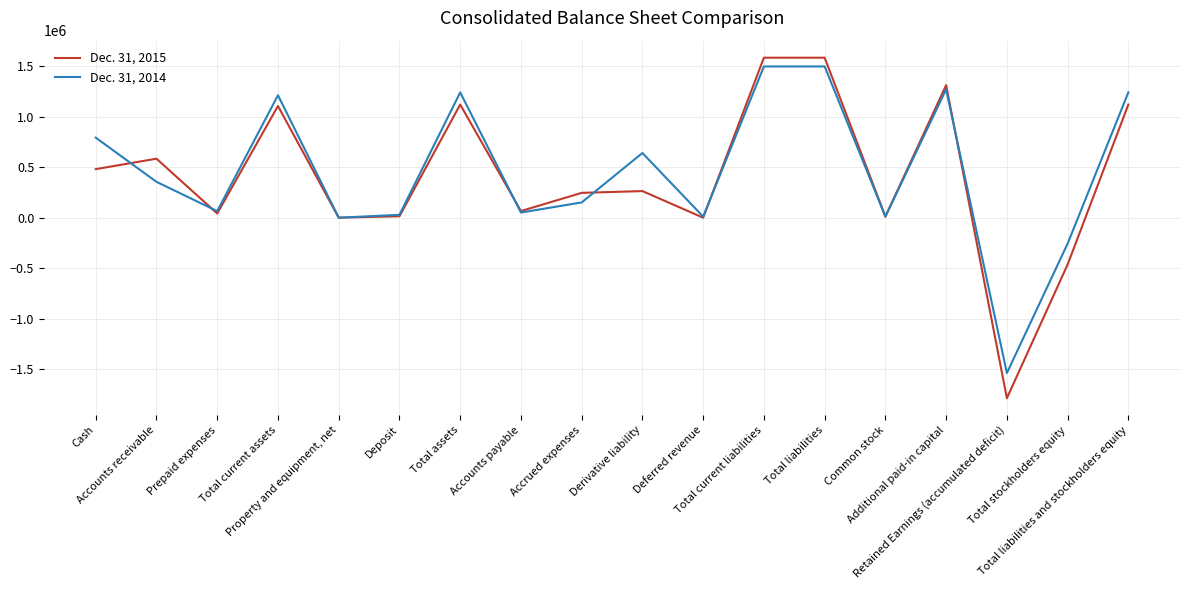

Which series has the largest total across all categories?

Dec. 31, 2014